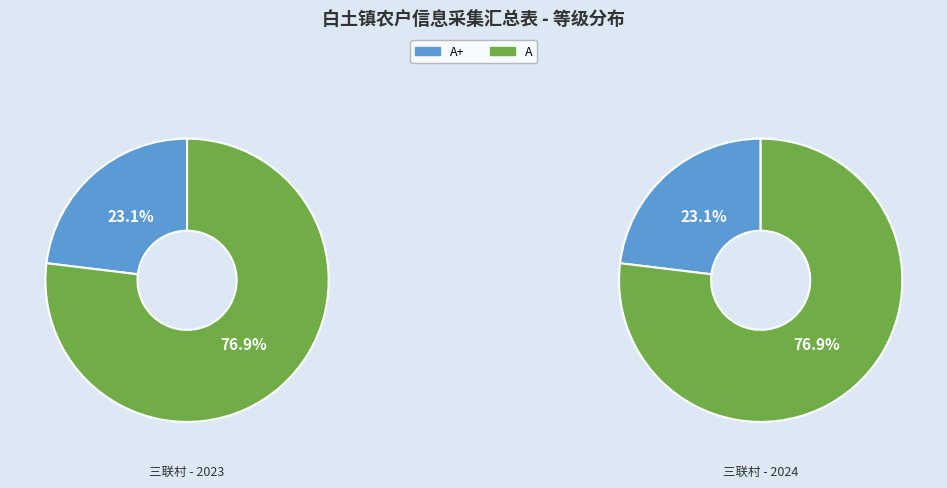

Rank the categories by value from lowest to highest.

A+, A